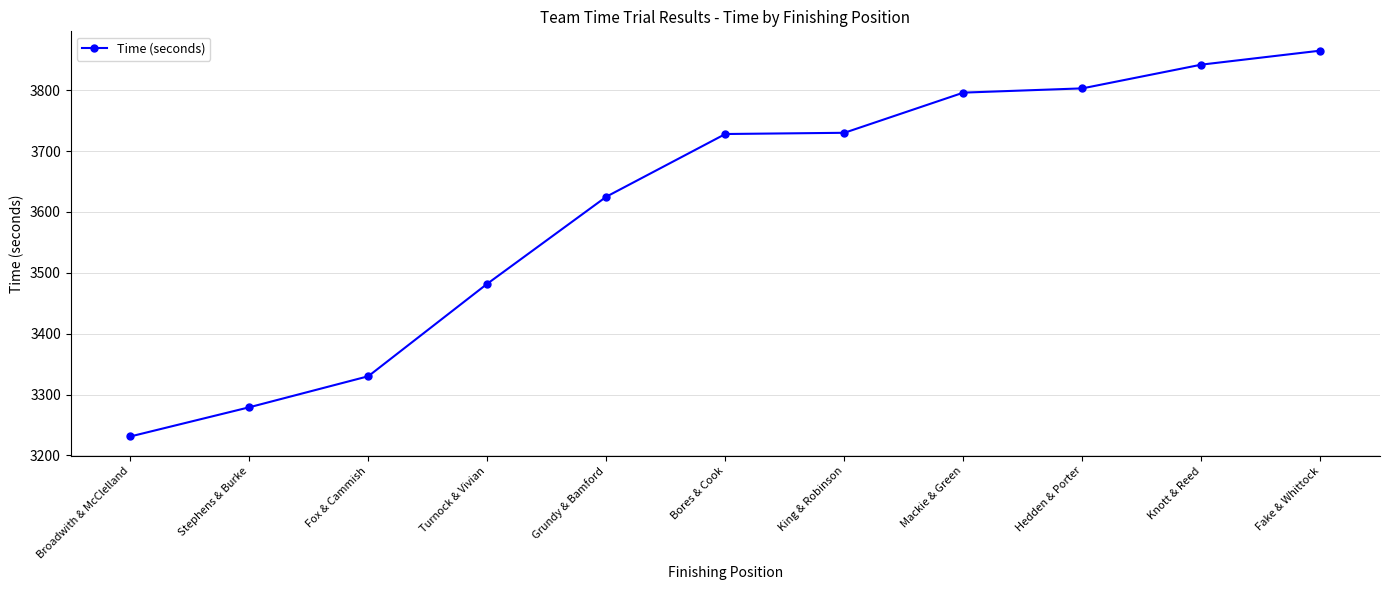

The value at Hedden & Porter is 3803. True or false?

True